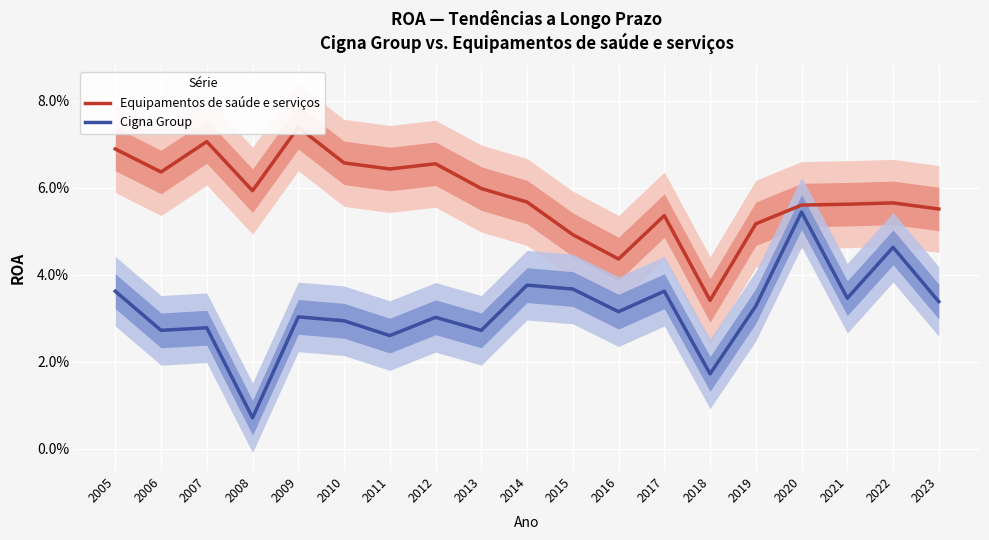

Reading right to left, what are all the values shown in this chart?

Equipamentos de saúde e serviços: 0.1	0.1	0.1	0.1	0.1	0.0	0.1	0.0	0.0	0.1	0.1	0.1	0.1	0.1	0.1	0.1	0.1	0.1	0.1
Cigna Group: 0.0	0.0	0.0	0.1	0.0	0.0	0.0	0.0	0.0	0.0	0.0	0.0	0.0	0.0	0.0	0.0	0.0	0.0	0.0